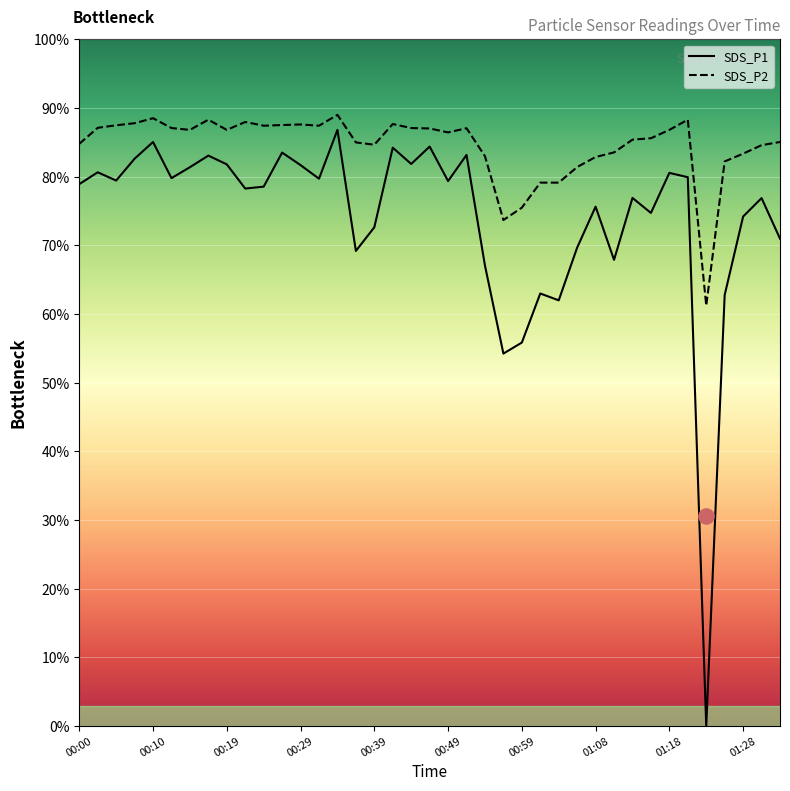

What are all the series names shown in the legend?

SDS_P1, SDS_P2